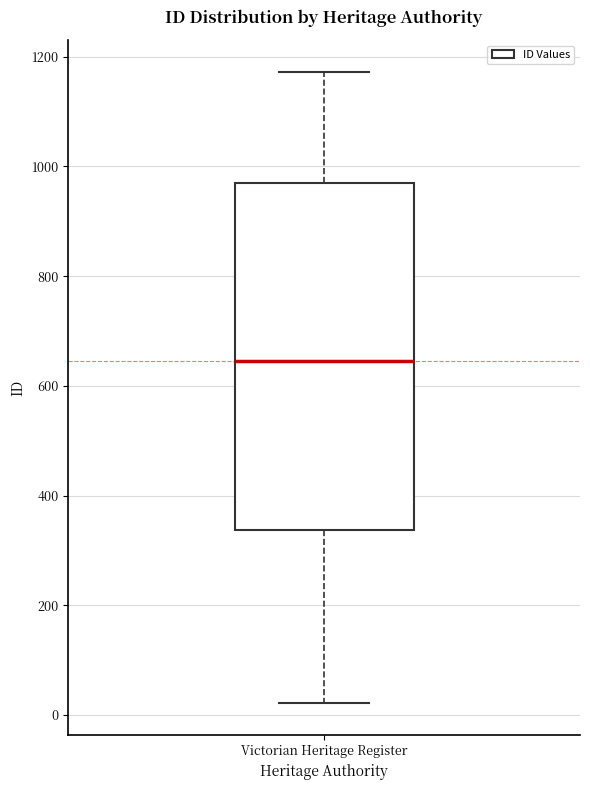

Read this box plot against the y-axis: the position of the median line, the range covered by the box, and the ends of both whiskers. The values are not printed on the chart, so give them approximately, as read against the axis.

median 640, box 340 to 960, whiskers 20 to 1180